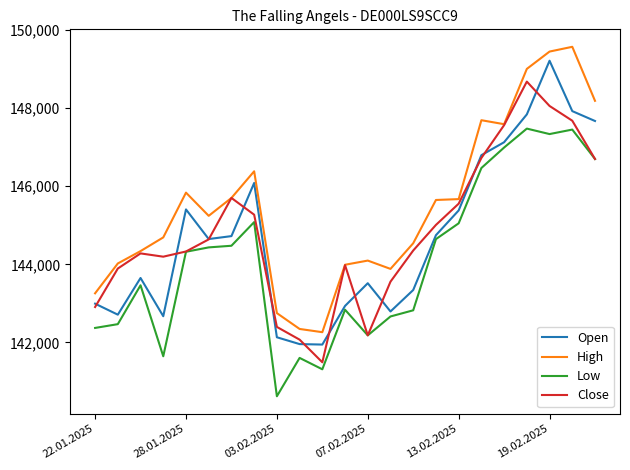

True or false: Open and High cross at least once.

False